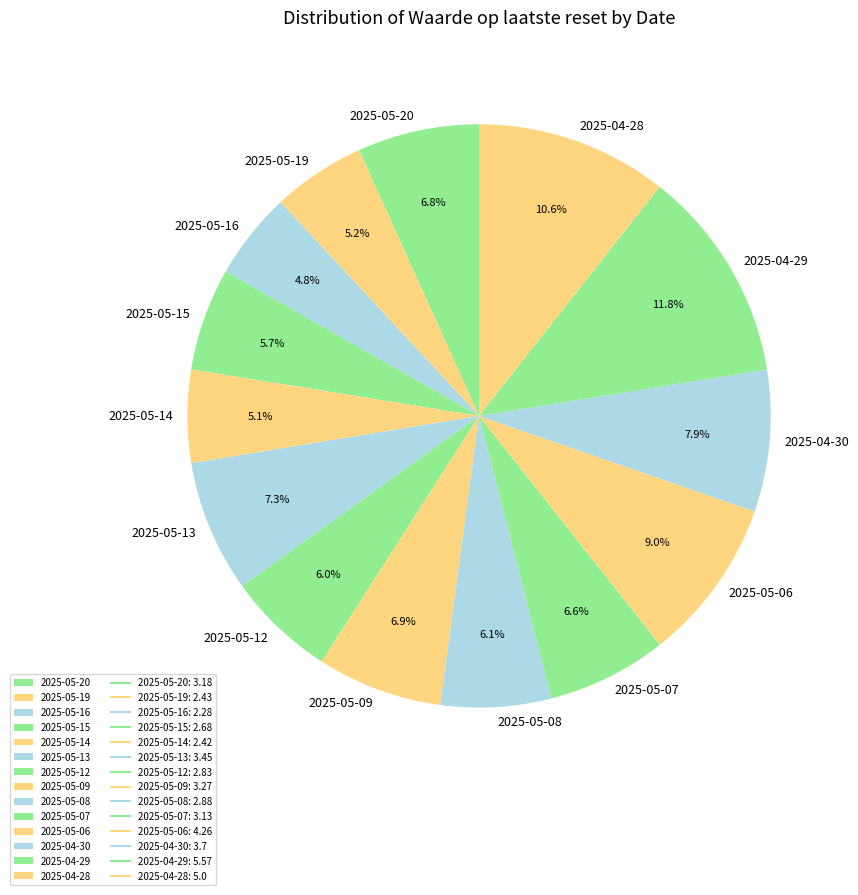

Which has a higher value, 2025-04-29 or 2025-05-08?

2025-04-29